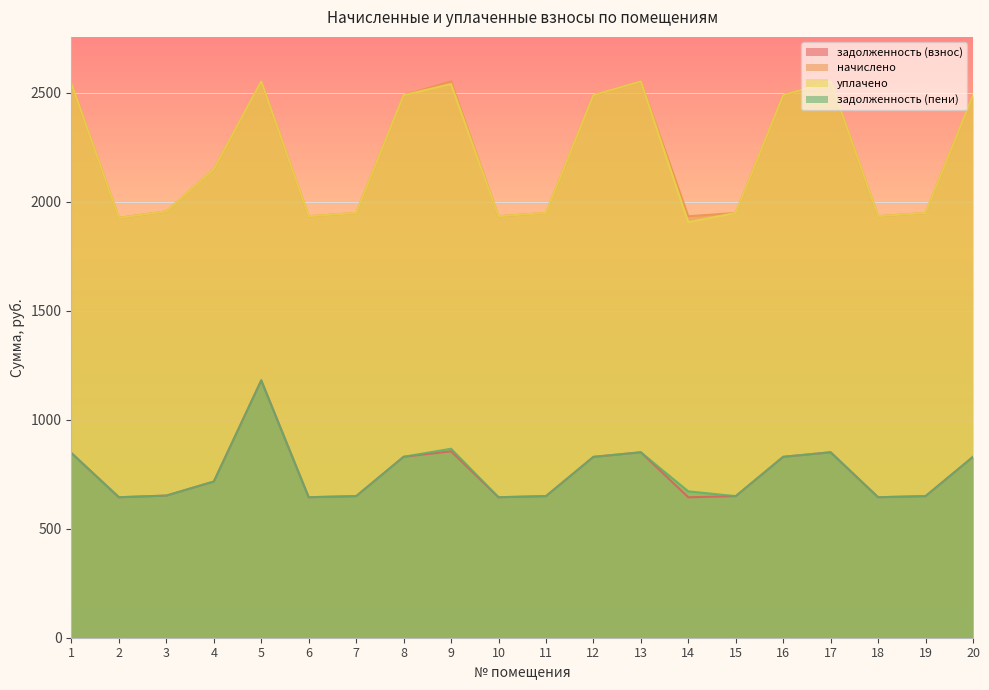

Which series changed the most between 2 and 7?

уплачено